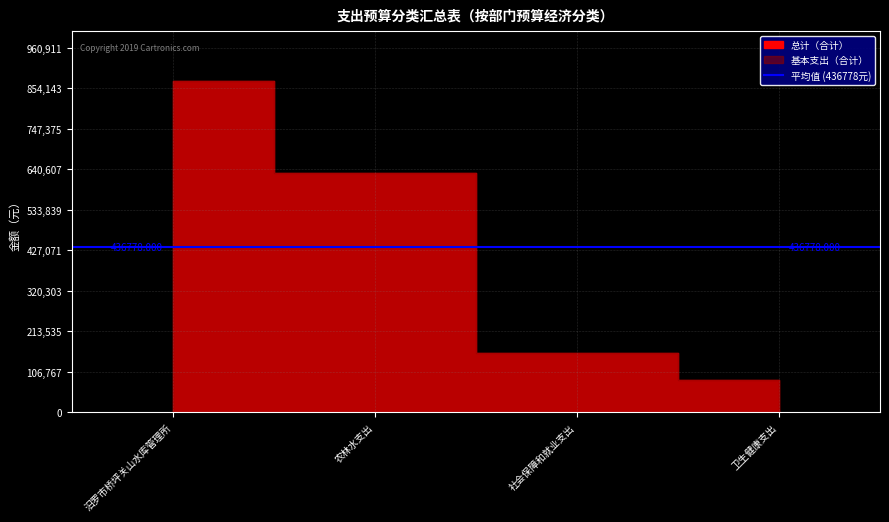

Between 汨罗市桥坪关山水库管理所 and 卫生健康支出, which is larger?

汨罗市桥坪关山水库管理所